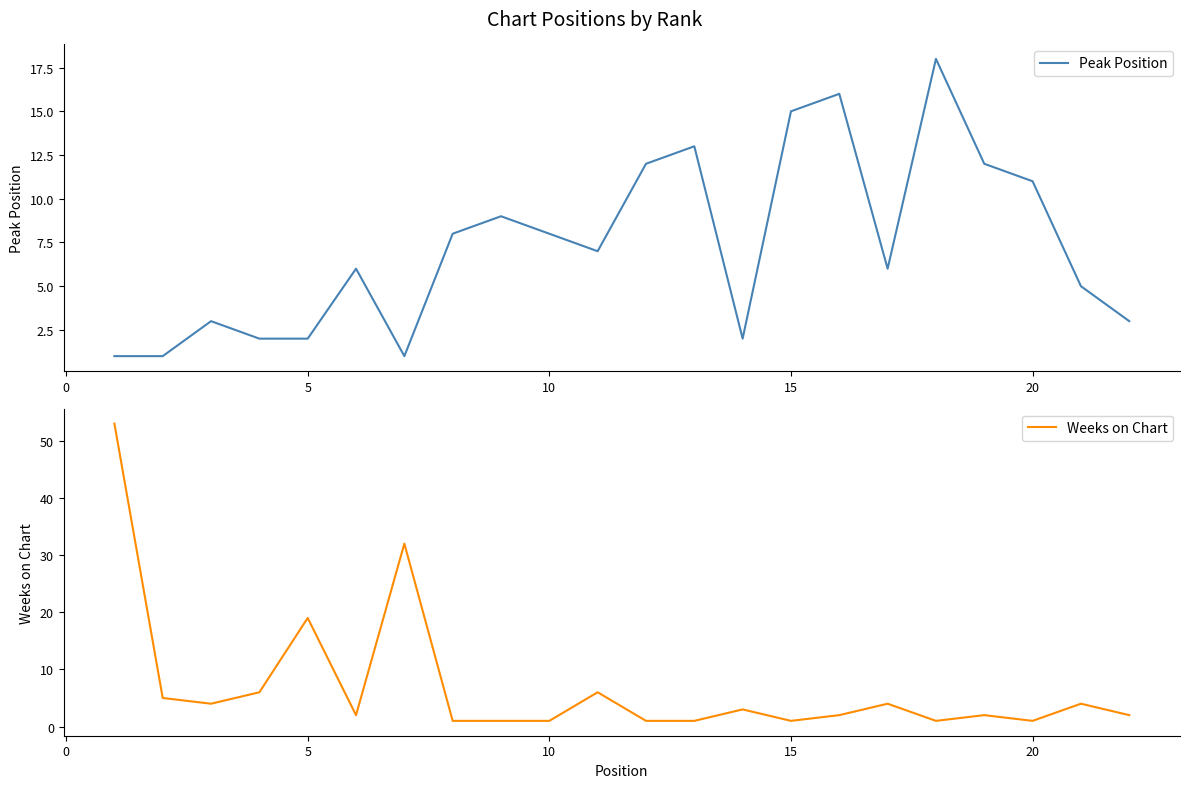

At how many categories does at least one series exceed 20?

2